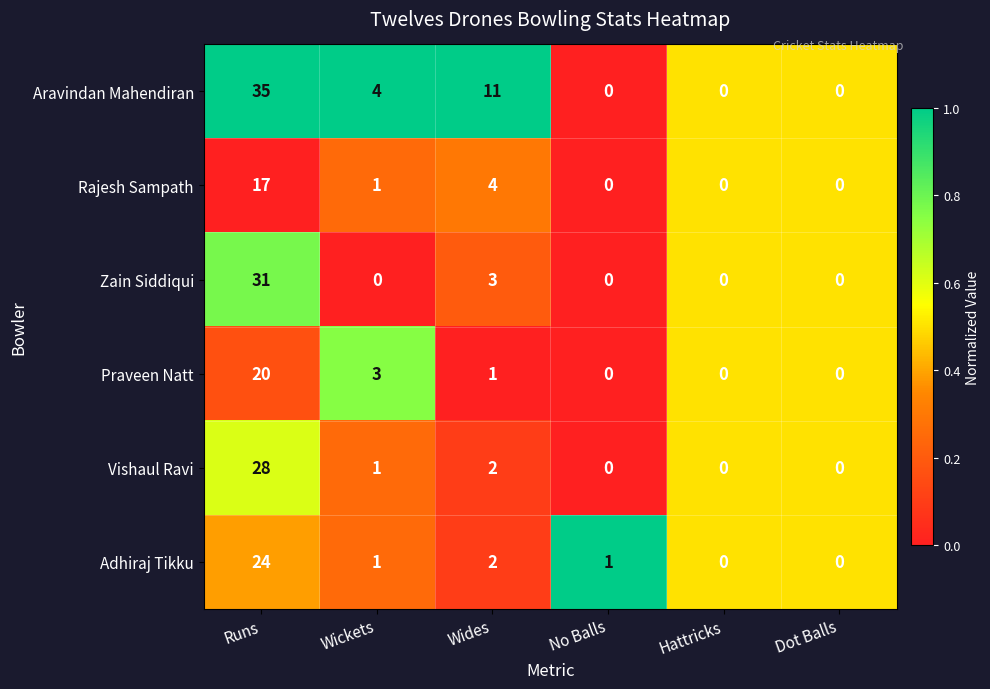

True or false: Adhiraj Tikku has a value of 34 at Runs.

False